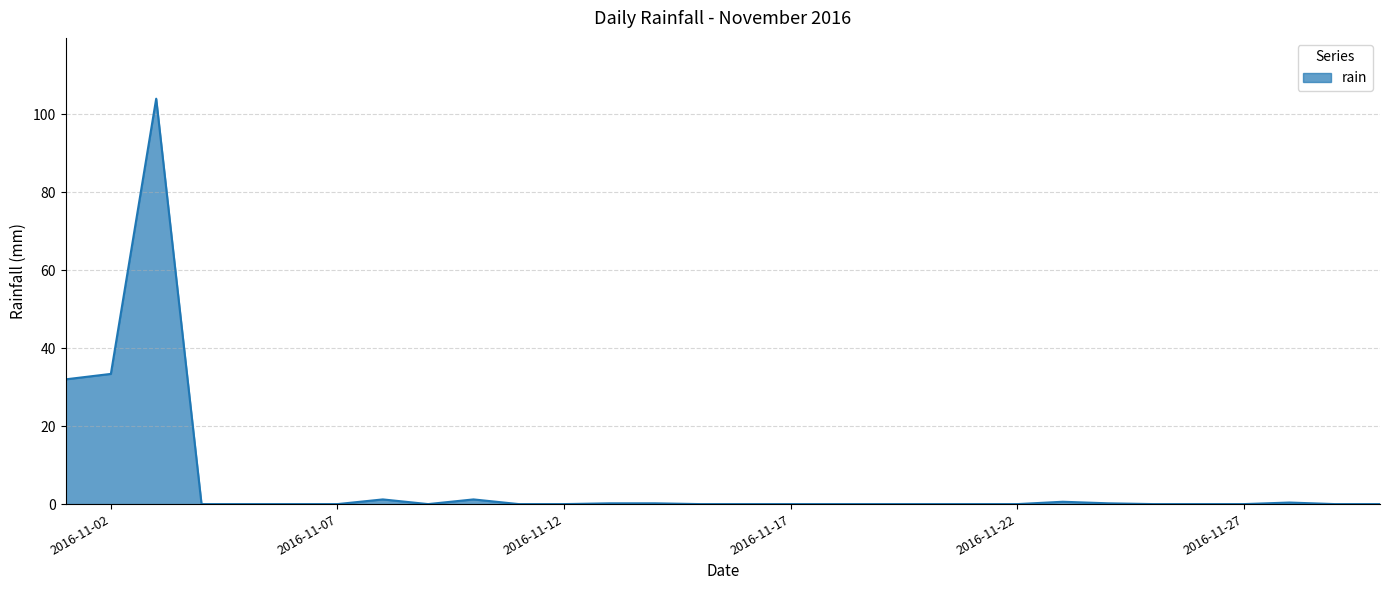

What is the difference between the maximum and minimum values?

104.0